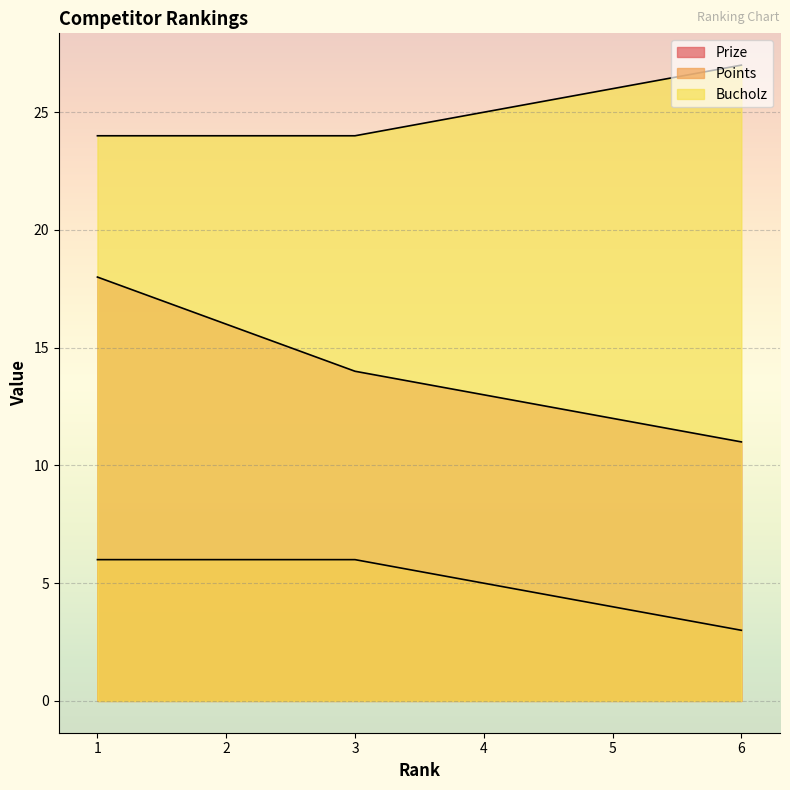

Which category has the highest value in the Prize series?

1